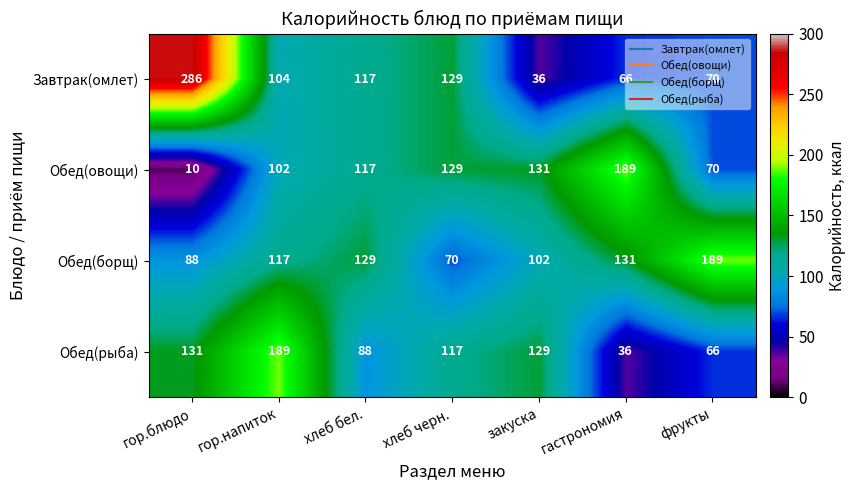

How many categories are shown in the chart?

7